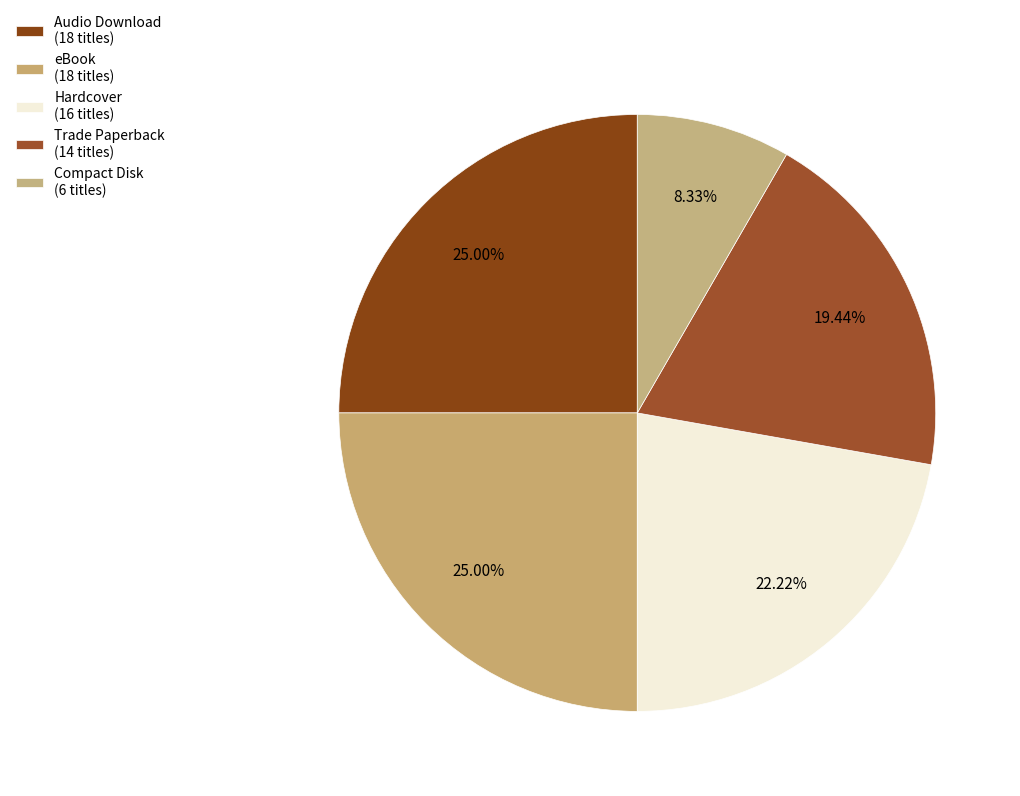

True or false: Compact Disk accounts for 8% of the total.

True